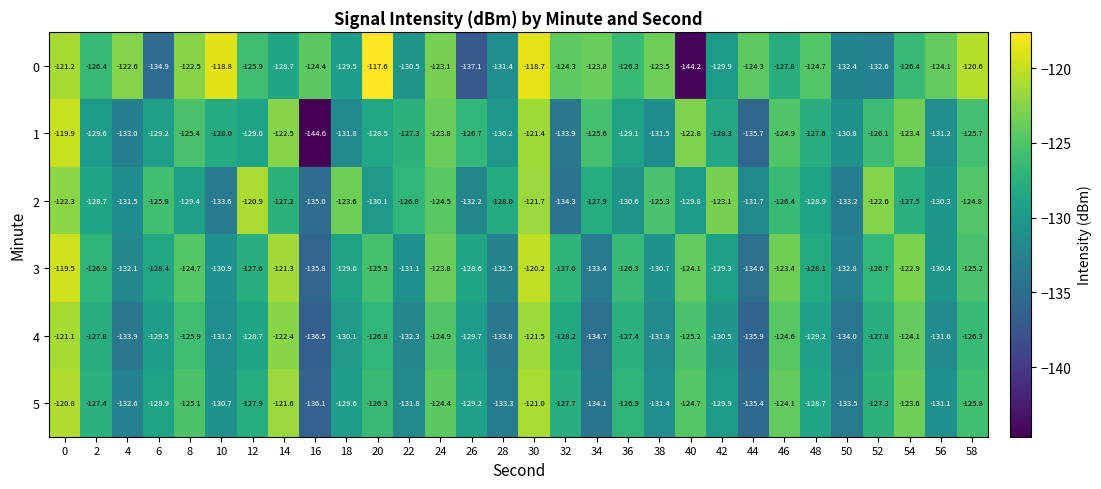

What is the sum of all 5 values?

-3850.9